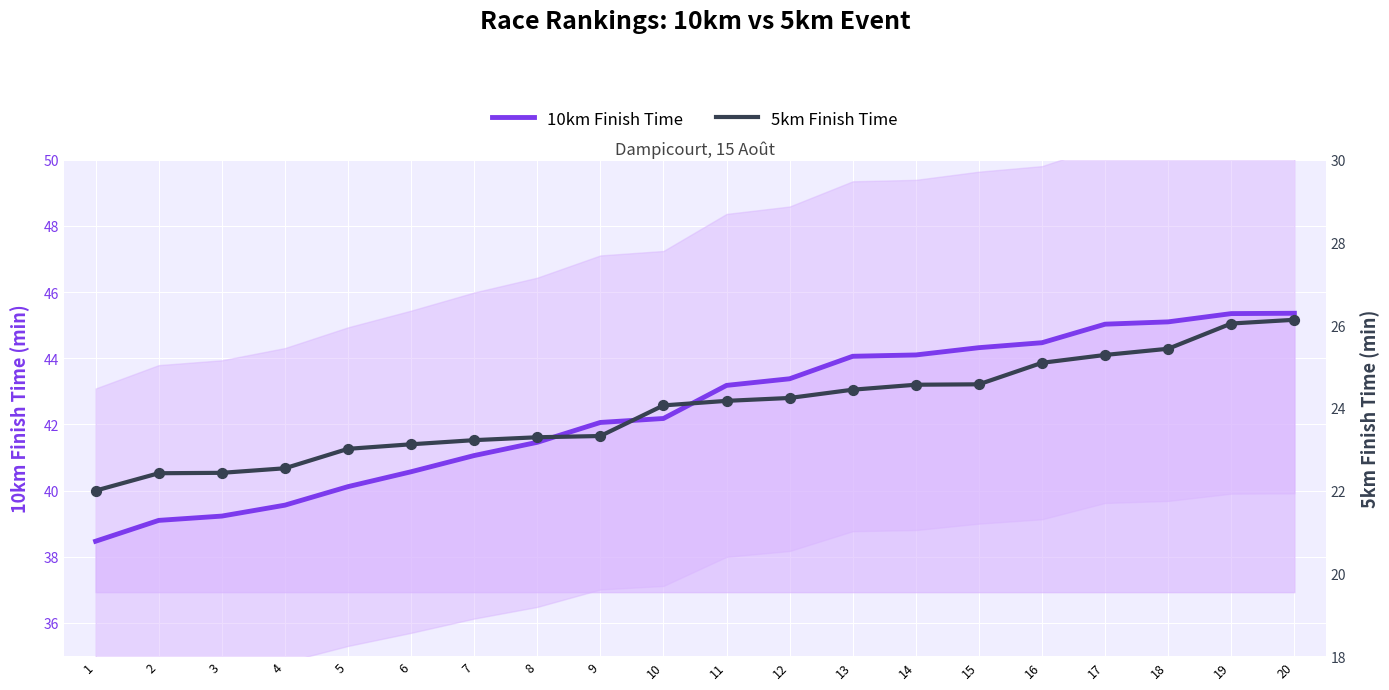

Is the value of 10km Finish Time at 19 greater than the value of 5km Finish Time at 11?

Yes